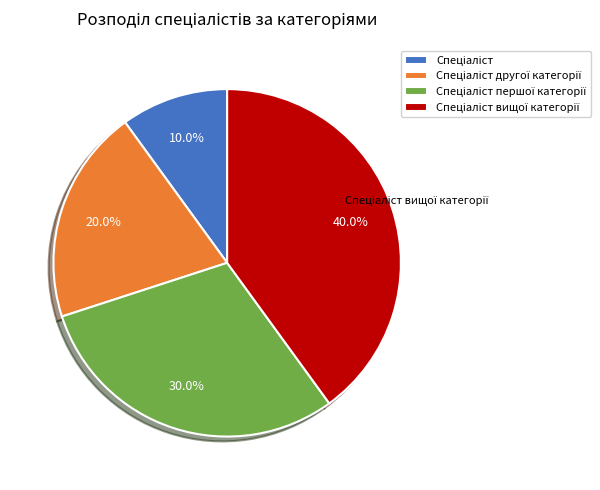

Does any single category account for the majority?

No